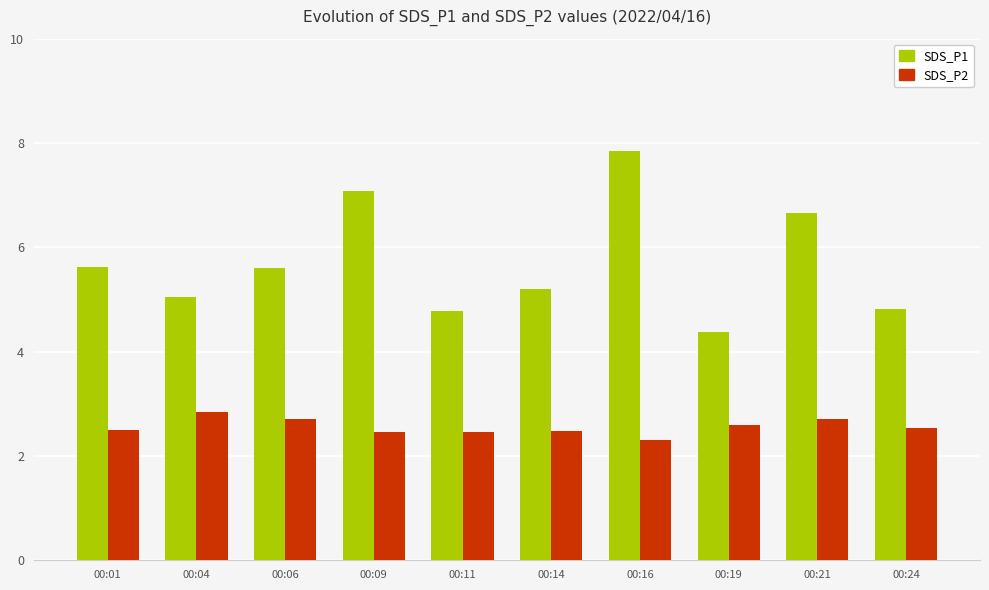

At which category is the sum across all series the highest?

00:16